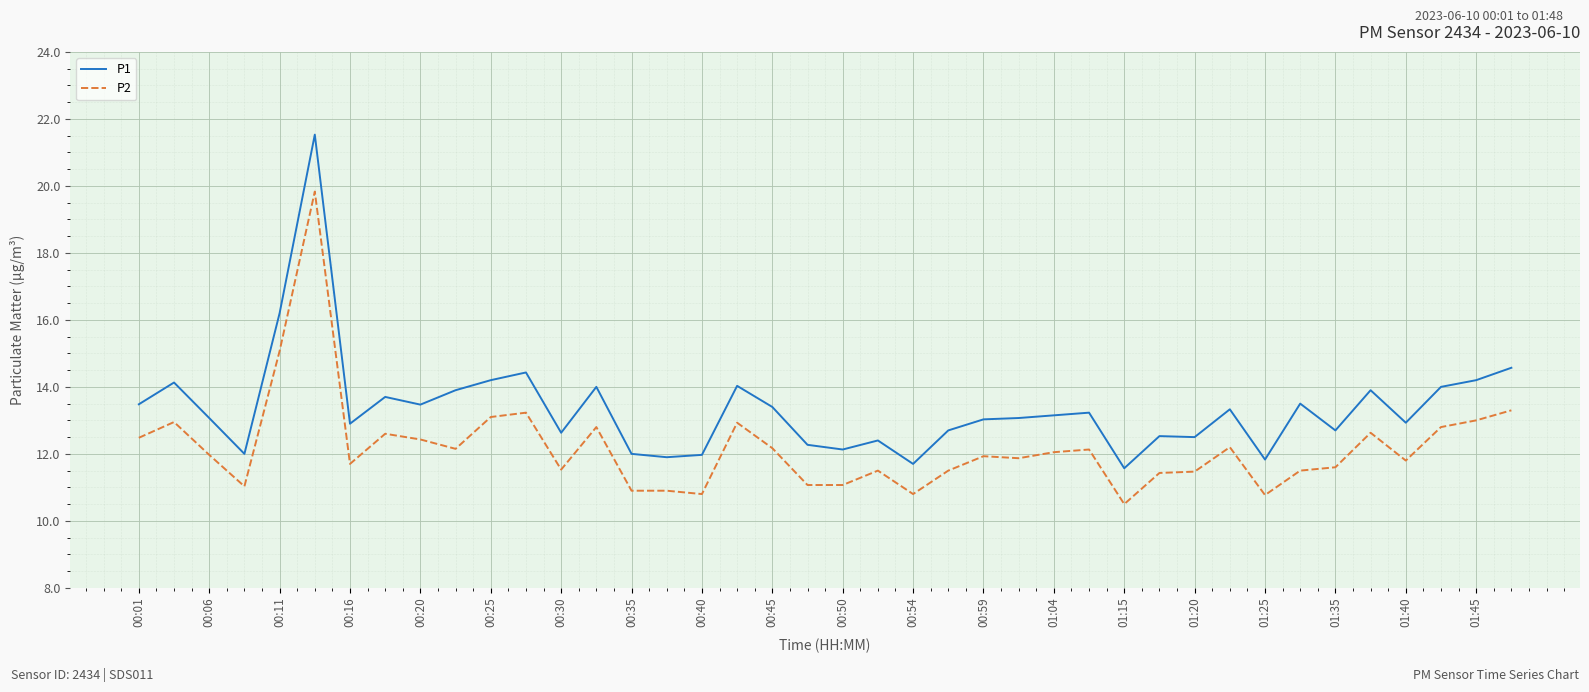

True or false: P2 and P1 cross at least once.

False